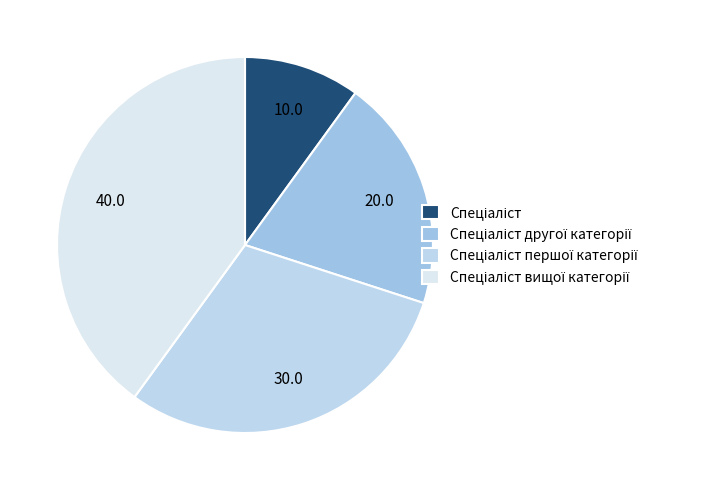

To the nearest percent, what percentage of the pie is Спеціаліст першої категорії?

30%